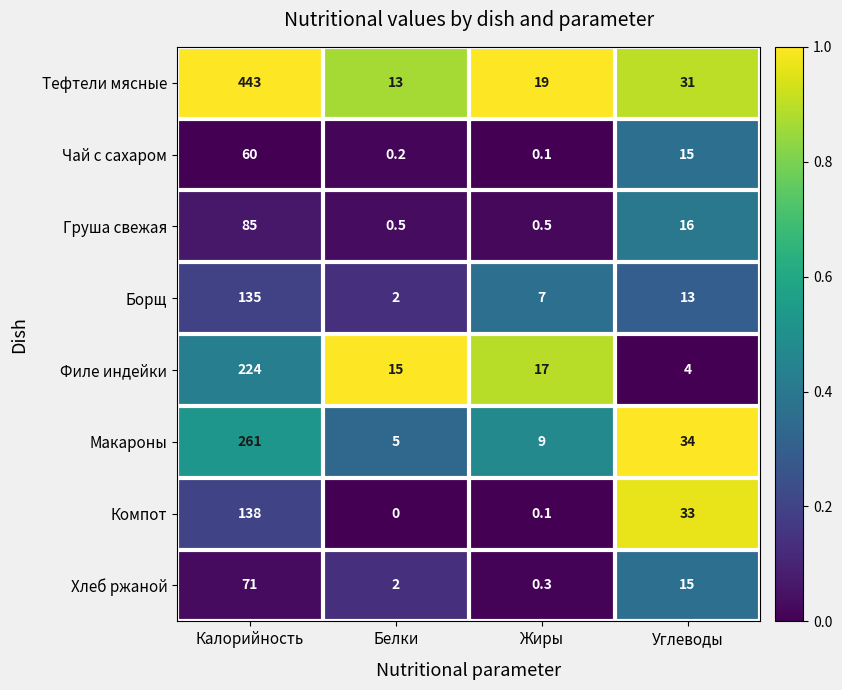

What is the maximum value for Макароны?

261.0